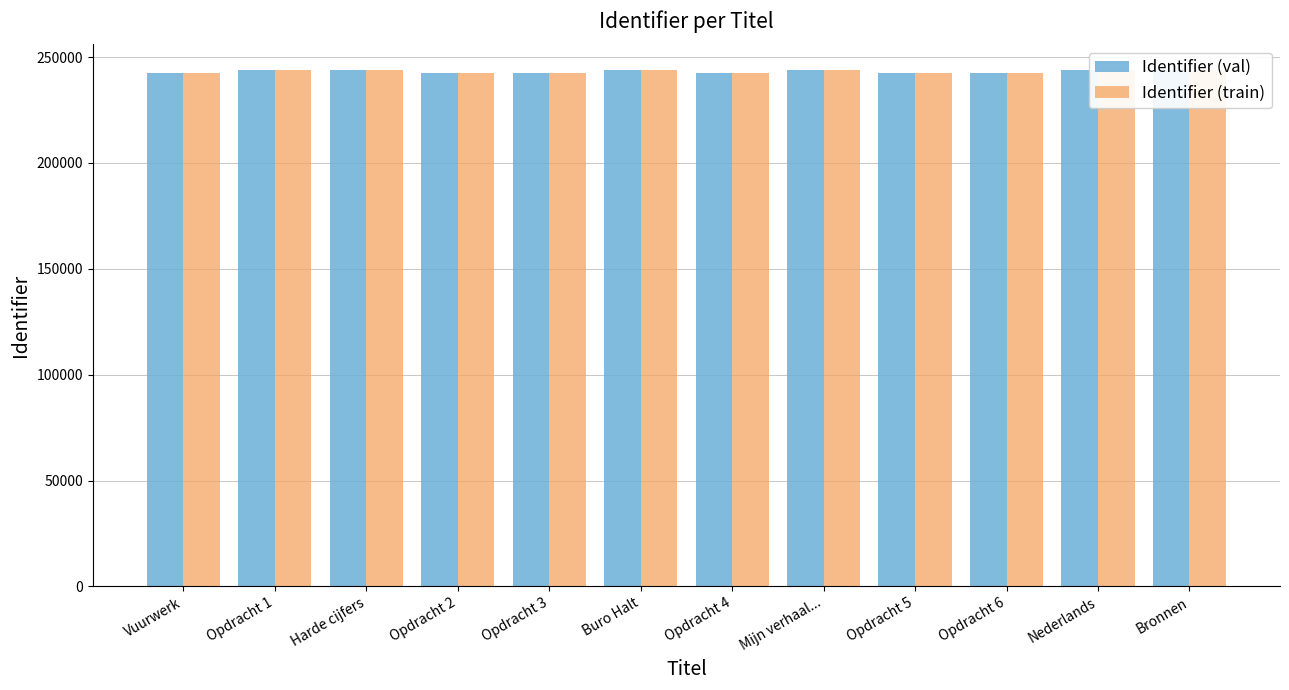

What is the highest value of the Identifier (train) series?

243856